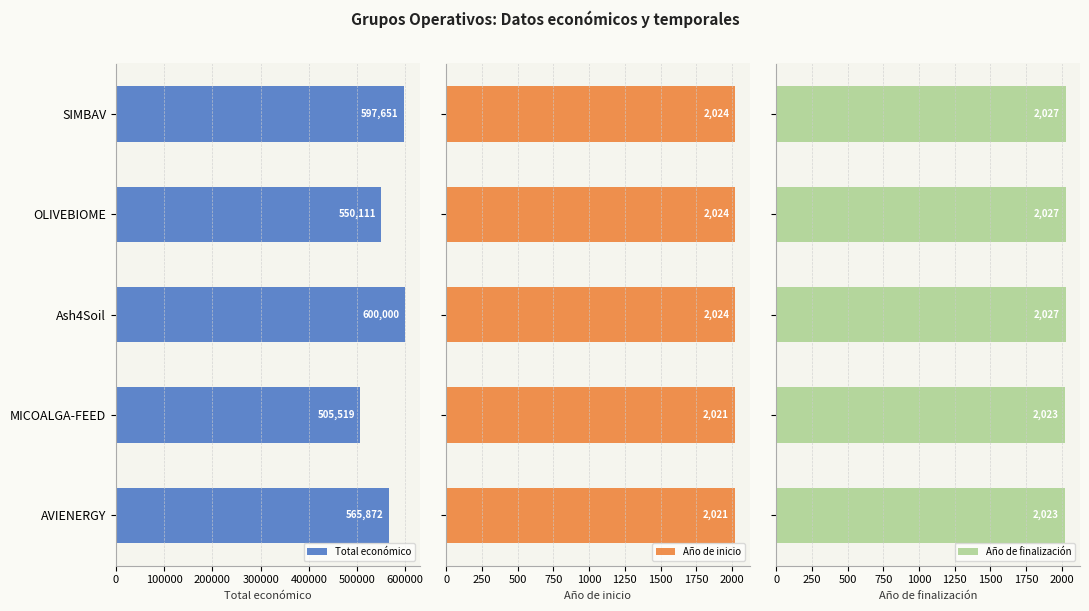

Does the chart contain any negative values?

No